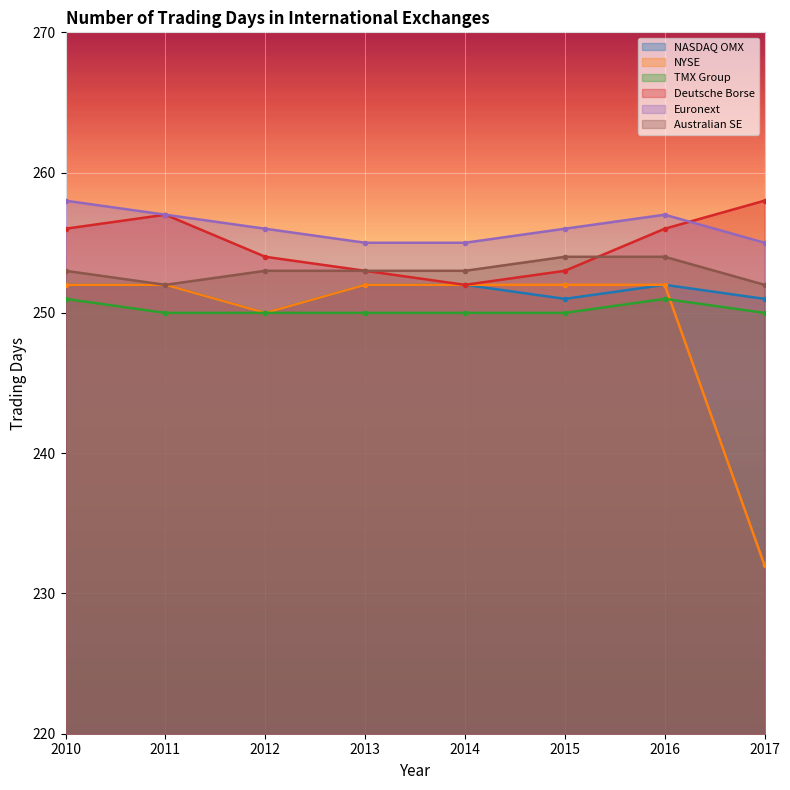

How many intersections are there between Deutsche Borse and Euronext?

1